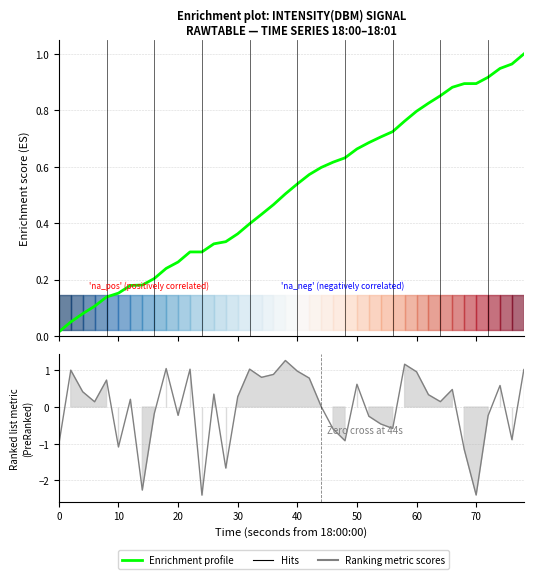

What is the difference between the highest and lowest values at 20?

0.3